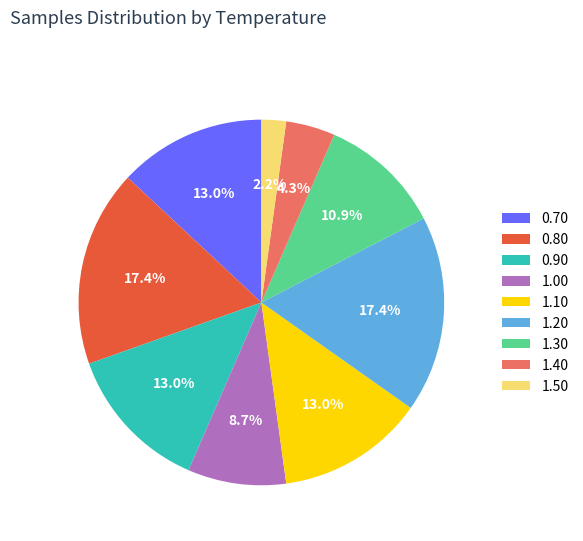

Which has a higher value, 1.50 or 1.40?

1.40